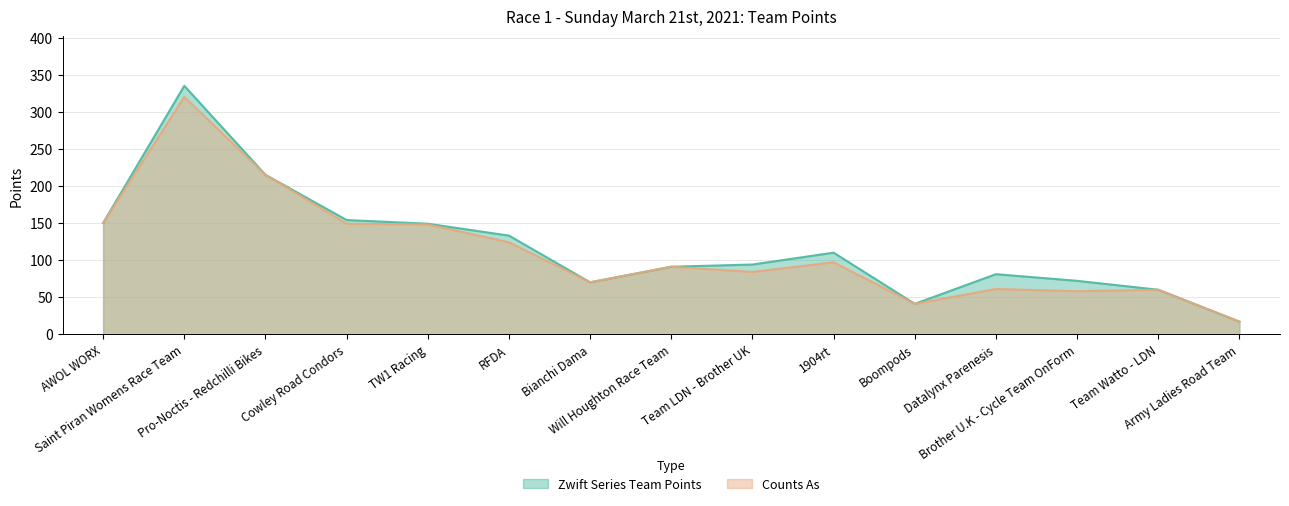

How many data points in Zwift Series Team Points are above 94?

7